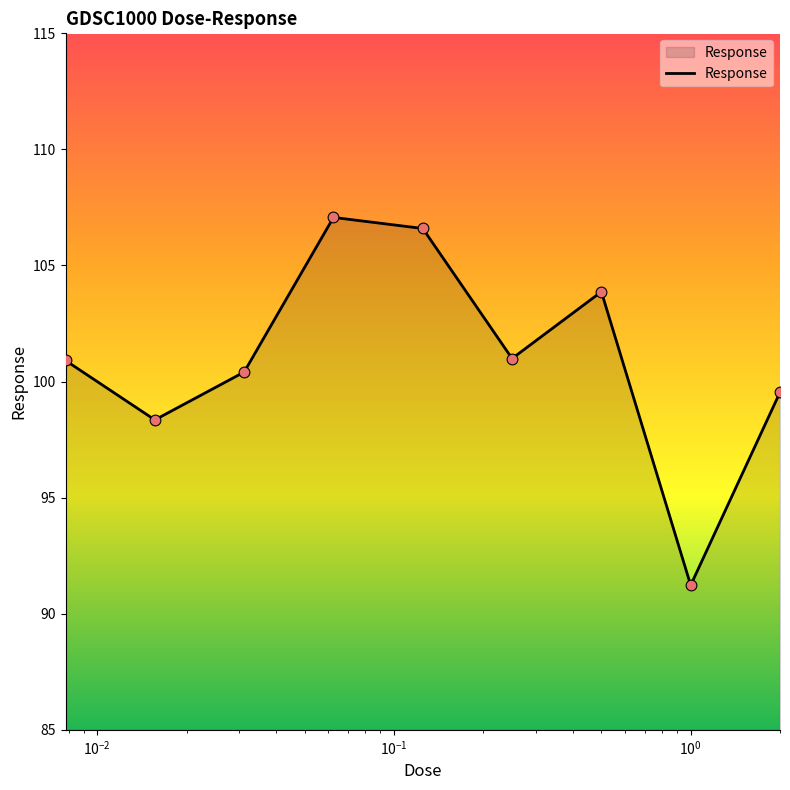

What is the greatest value displayed?

107.1